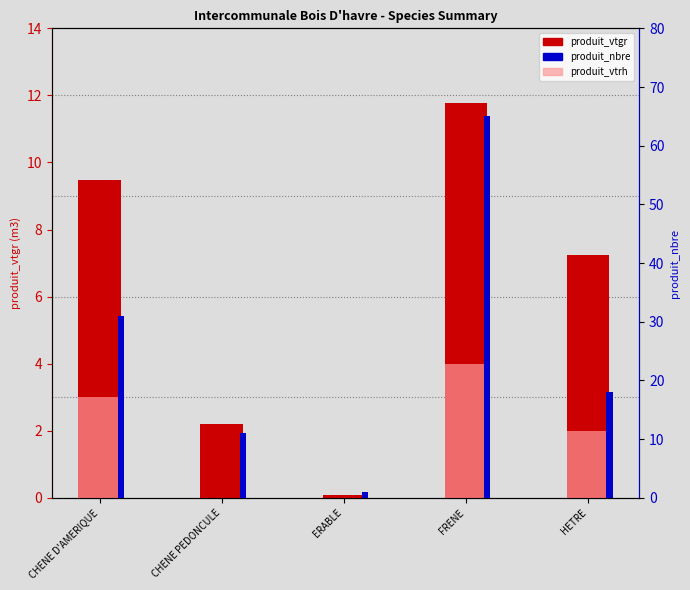

What position from the right is ERABLE?

3